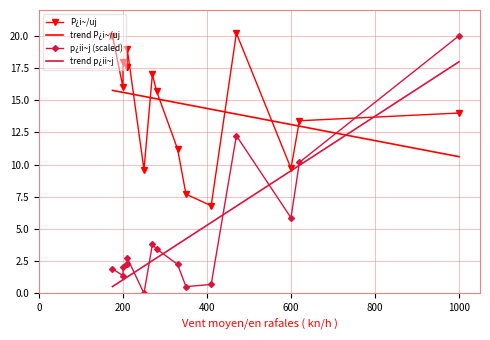

The P¿i~/uj series shows 11.3 at 7. True or false?

False